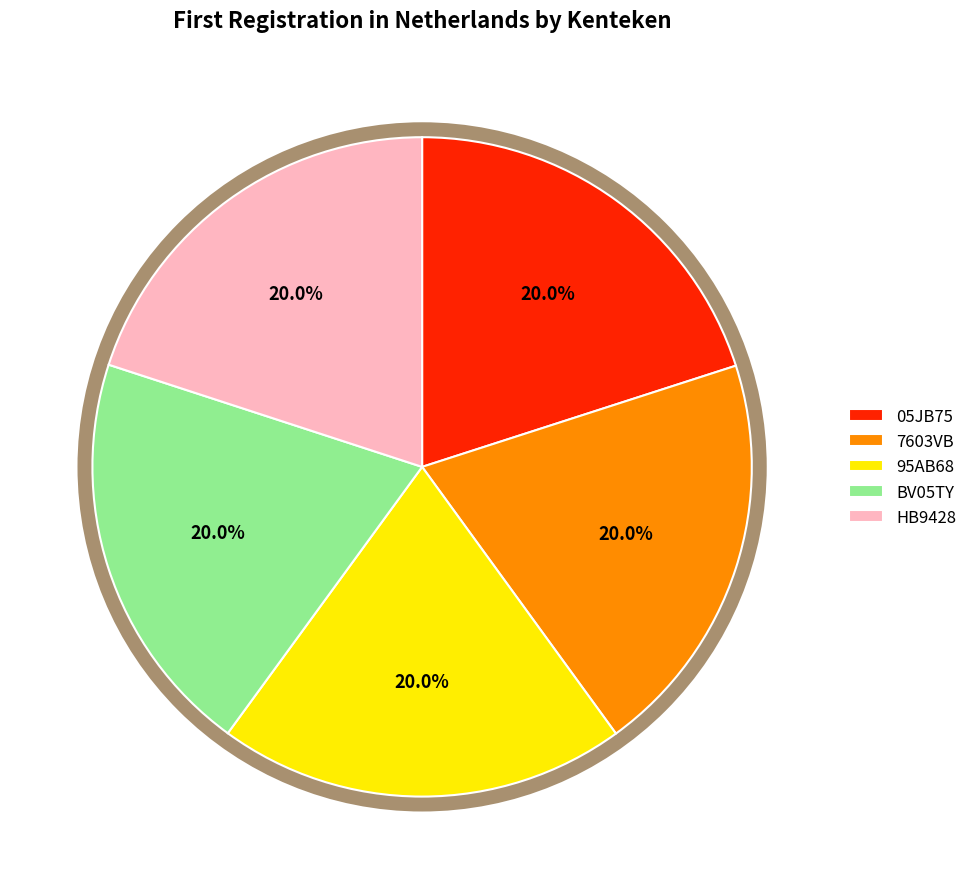

Does 95AB68 account for over 50% of the chart?

No